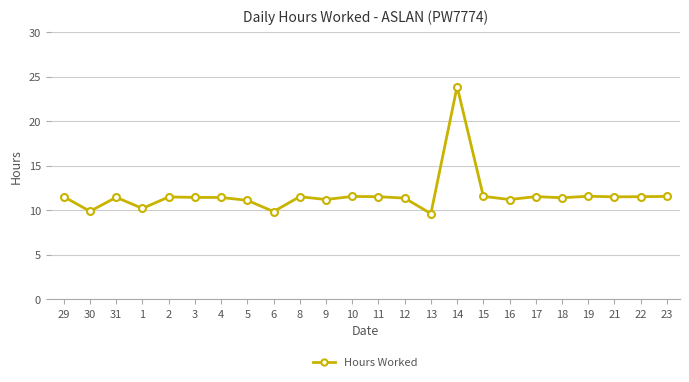

Where is the first local maximum?

31